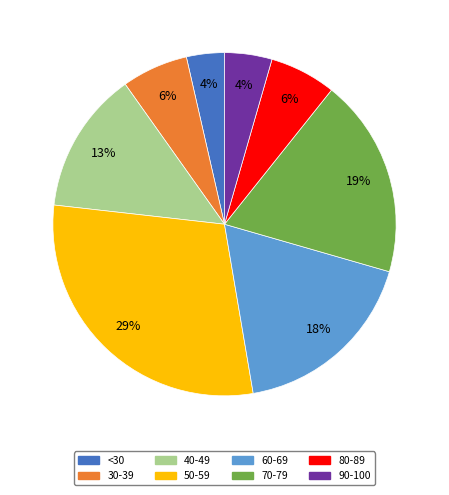

Approximately how many times larger is the value at 50-59 compared to 40-49?

2.2